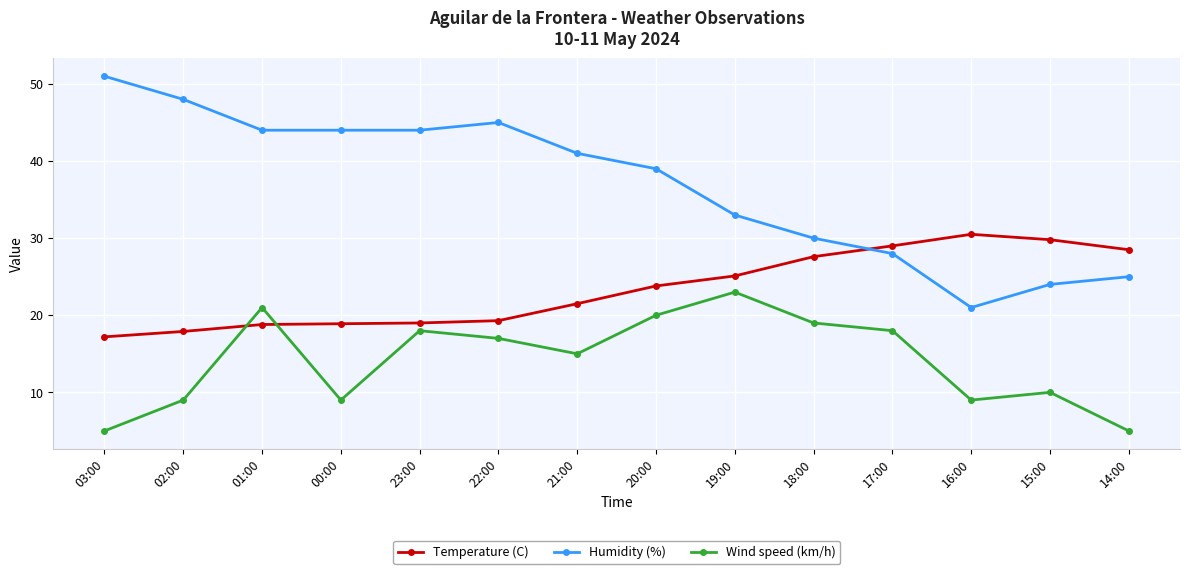

Which series has the largest range (max minus min)?

Humidity (%)